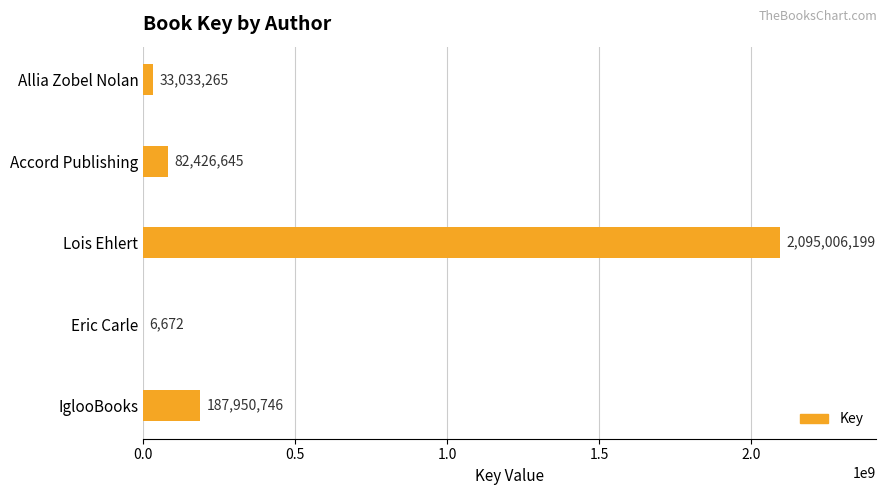

What is the sum of all values?

2398423527